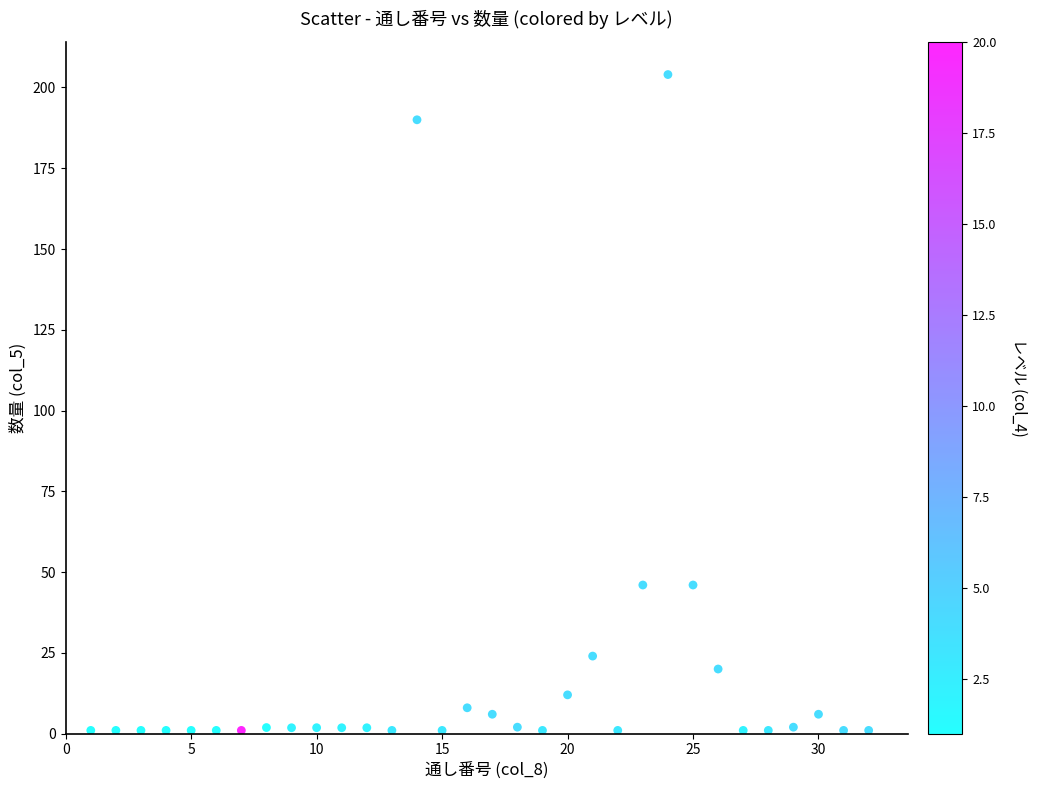

What is the range of Y values (max minus min)?

203.0